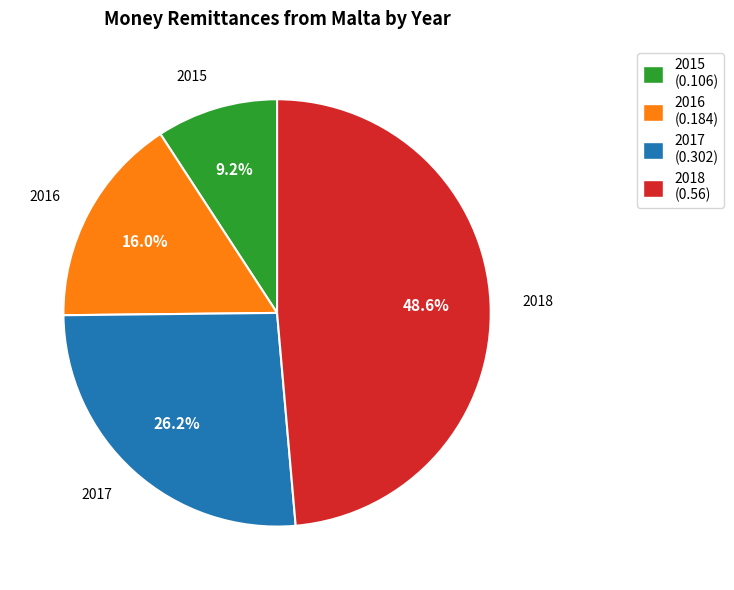

How many segments does this pie chart have?

4